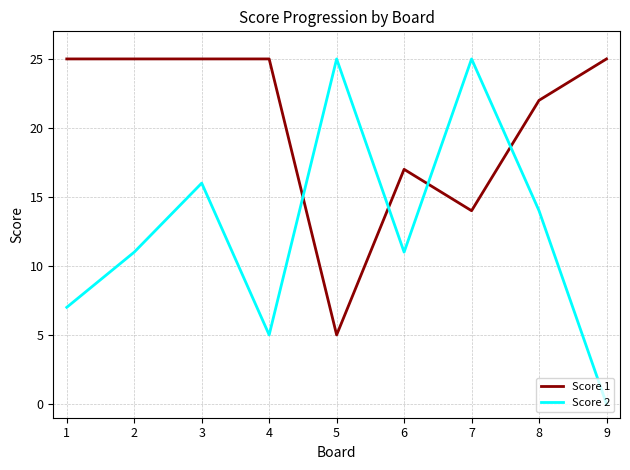

Where do Score 2 and Score 1 first cross each other?

4 and 5